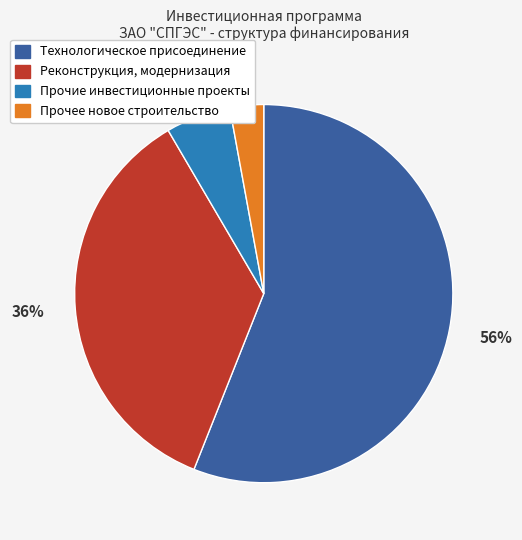

Is Реконструкция, модернизация the majority of the pie?

No